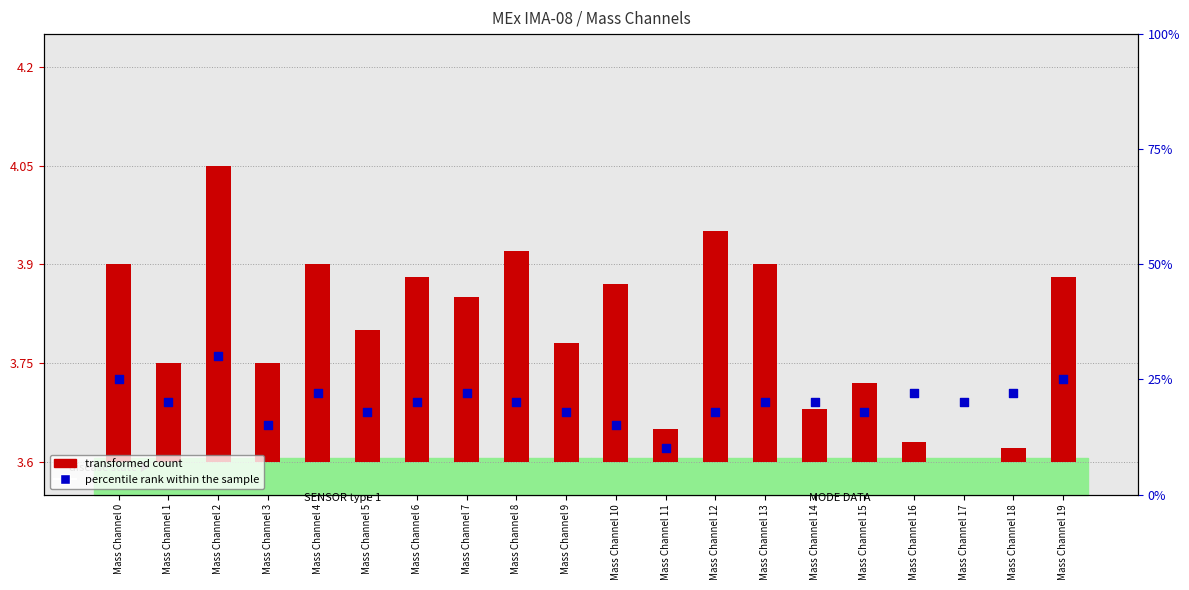

Is the value of percentile rank within the sample at Mass Channel 6 greater than the value of transformed count at Mass Channel 0?

Yes